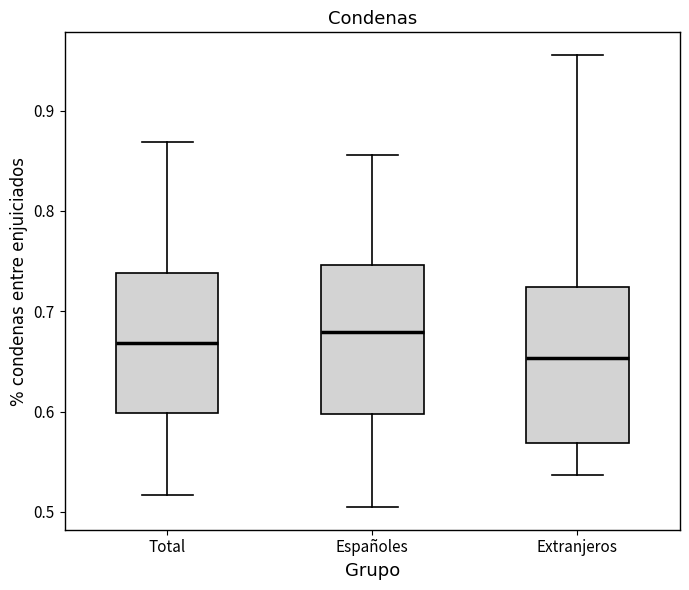

Where does the upper whisker of the box for Extranjeros end on the y-axis? The values are not printed on the chart, so give them approximately, as read against the axis.

0.96